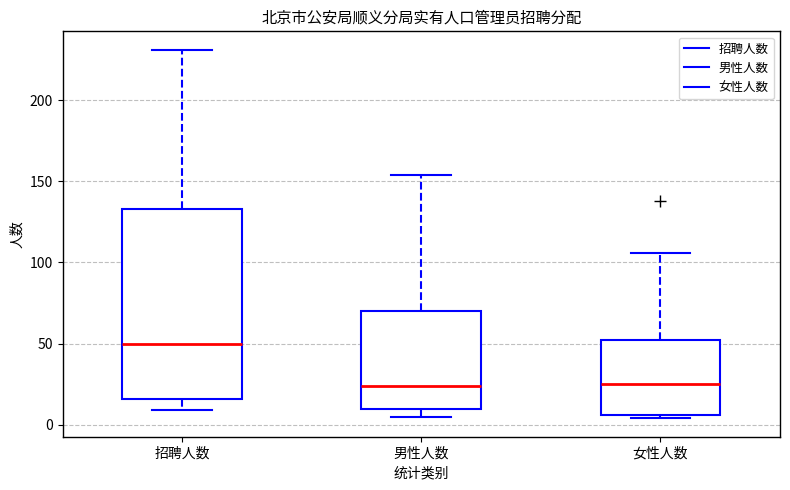

Where does the lower whisker of the box for 招聘人数 end on the y-axis? The values are not printed on the chart, so give them approximately, as read against the axis.

10